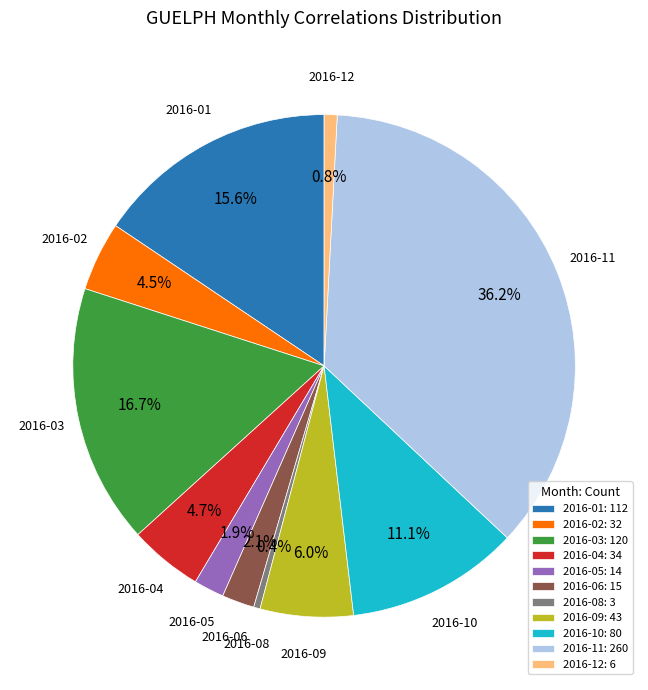

Which slice is the largest?

2016-11: 260